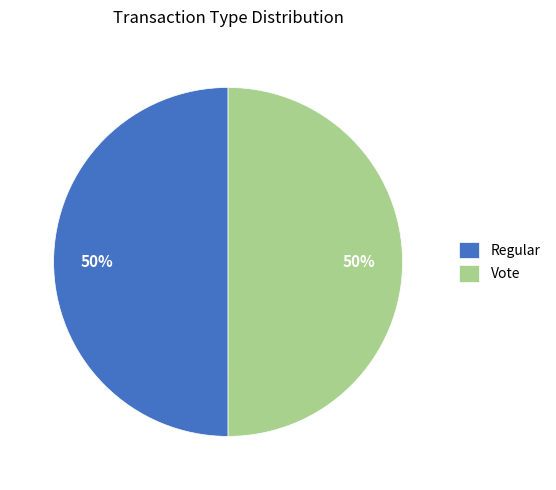

What is the ratio of the value at Regular to the value at Vote?

1.0